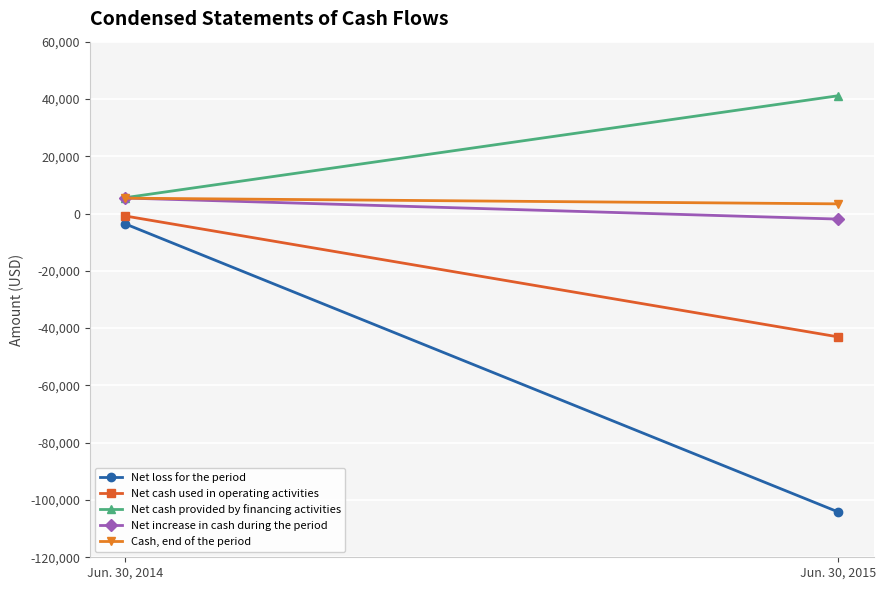

What is the sum of the Net loss for the period values at Jun. 30, 2015 and Jun. 30, 2014?

-107773